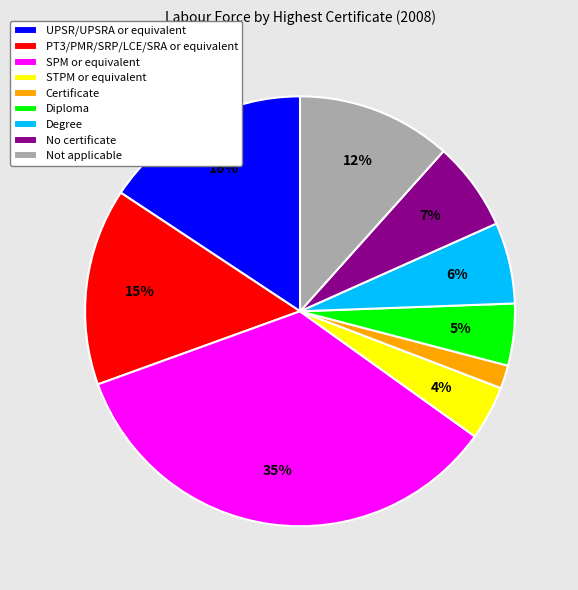

To the nearest percent, what is the combined percentage of Not applicable and UPSR/UPSRA or equivalent?

27%